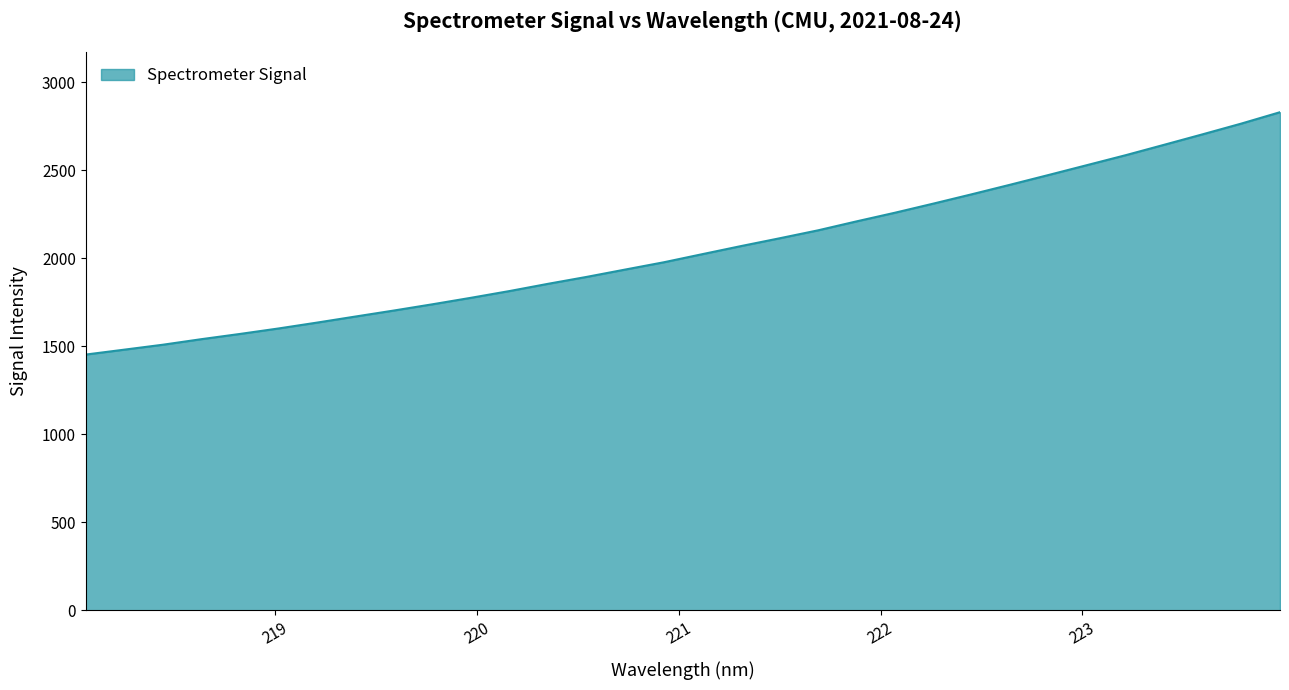

What is the difference between the maximum and minimum values?

1377.6